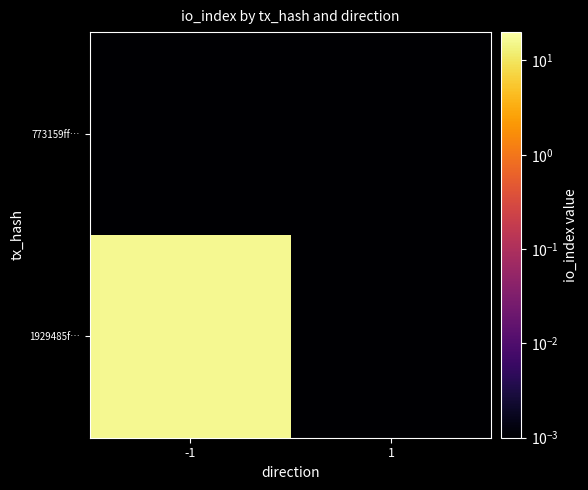

What is the maximum value shown in the chart?

16.0